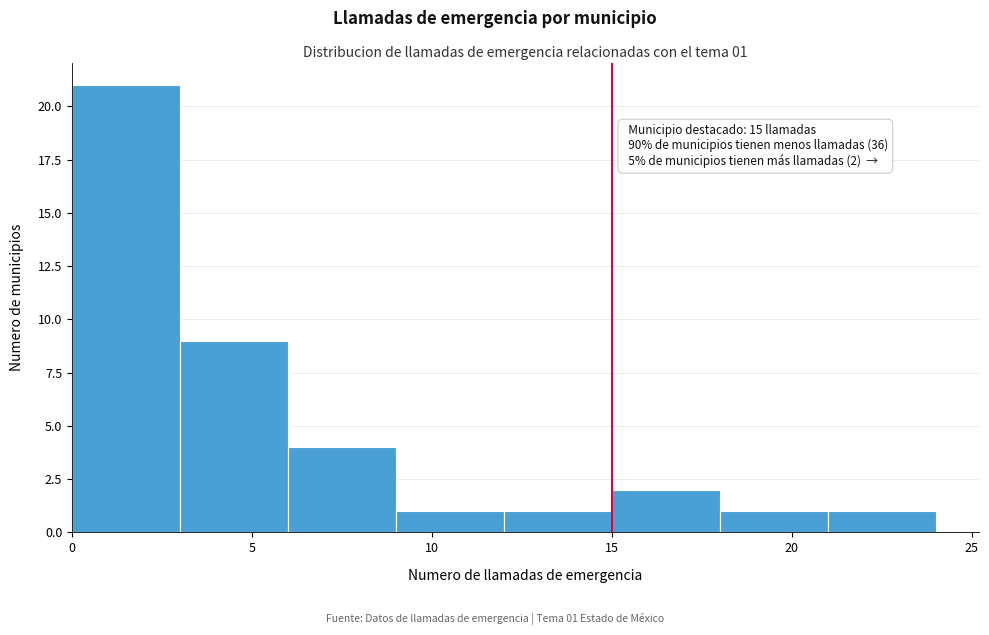

Which range on the x-axis has the tallest bar?

0 to 3